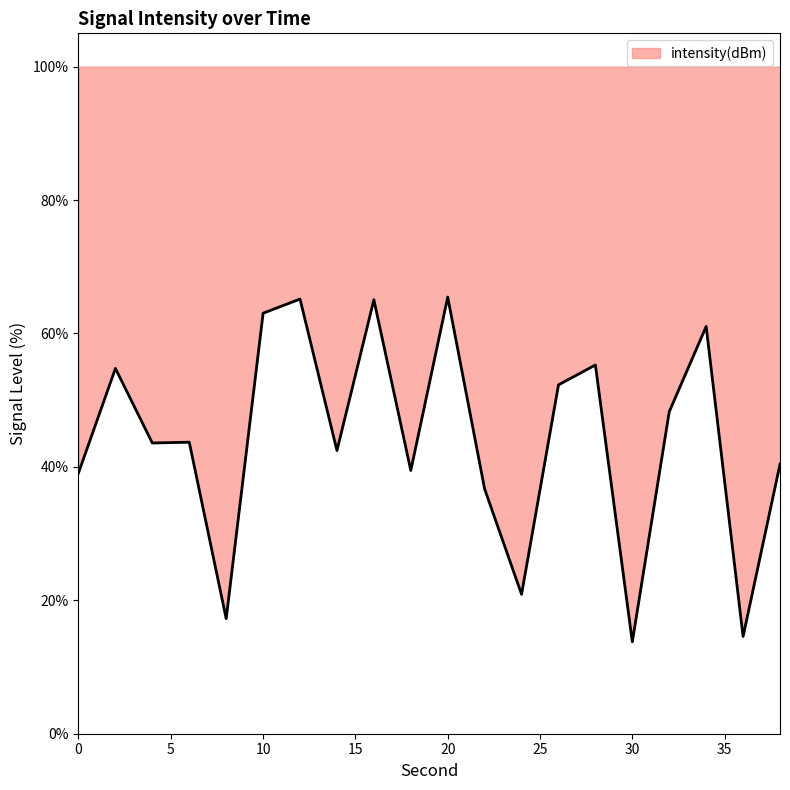

Rank the categories by value from lowest to highest.

30, 36, 8, 24, 22, 0, 18, 38, 14, 4, 6, 32, 26, 2, 28, 34, 10, 16, 12, 20